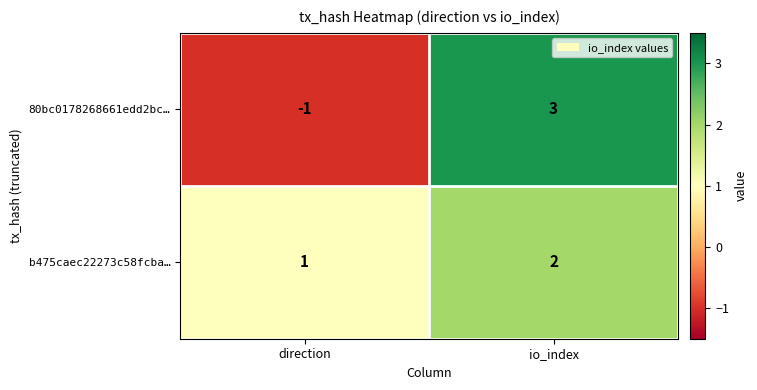

Where is b475caec22273c58fcba… nearest to the value 1?

direction